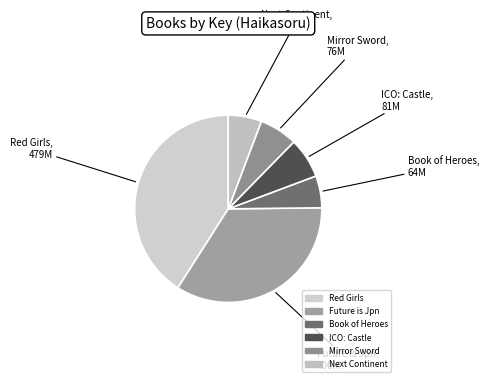

True or false: Book of Heroes accounts for 17% of the total.

False